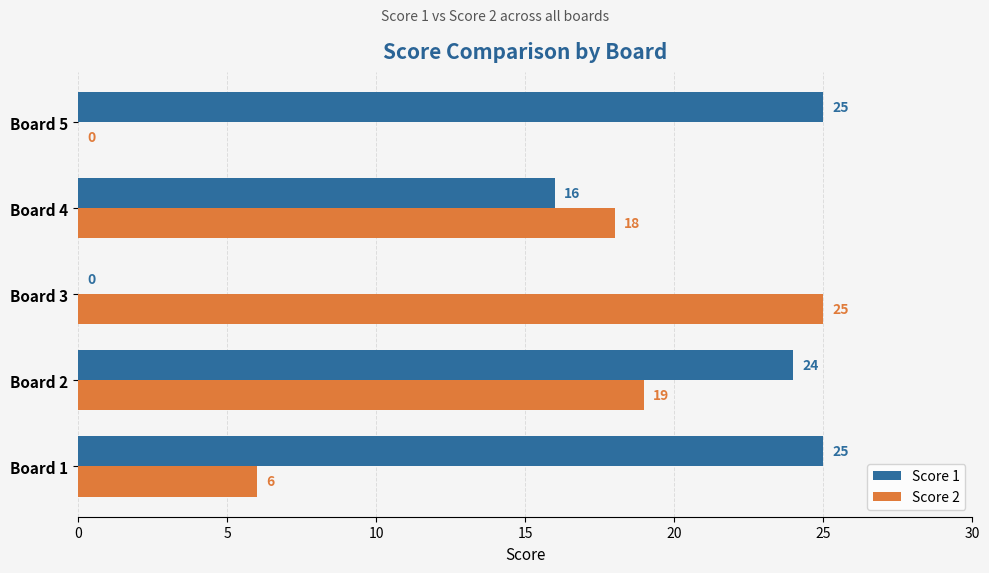

Between Board 2 and Board 3, which series saw the biggest shift?

Score 1